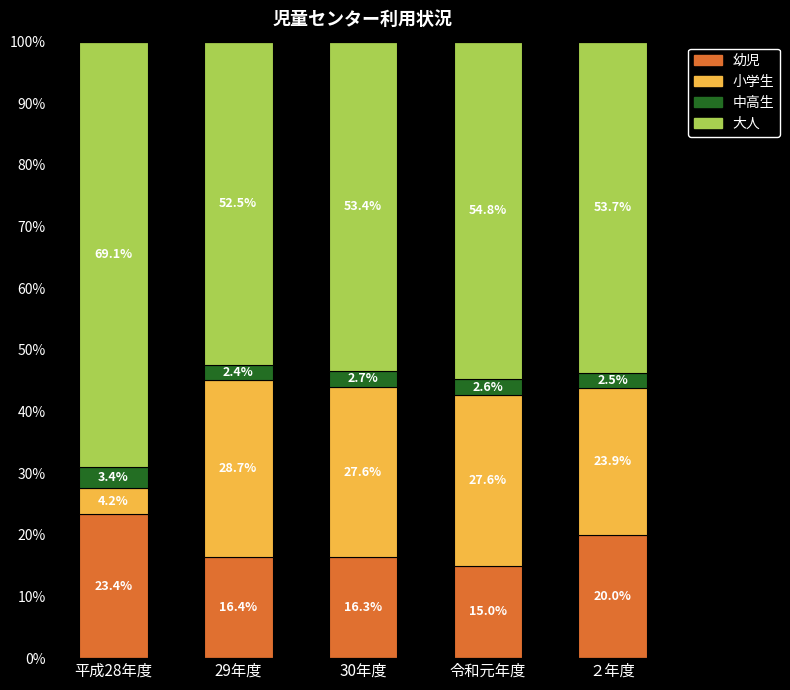

How many bars are there in total?

5